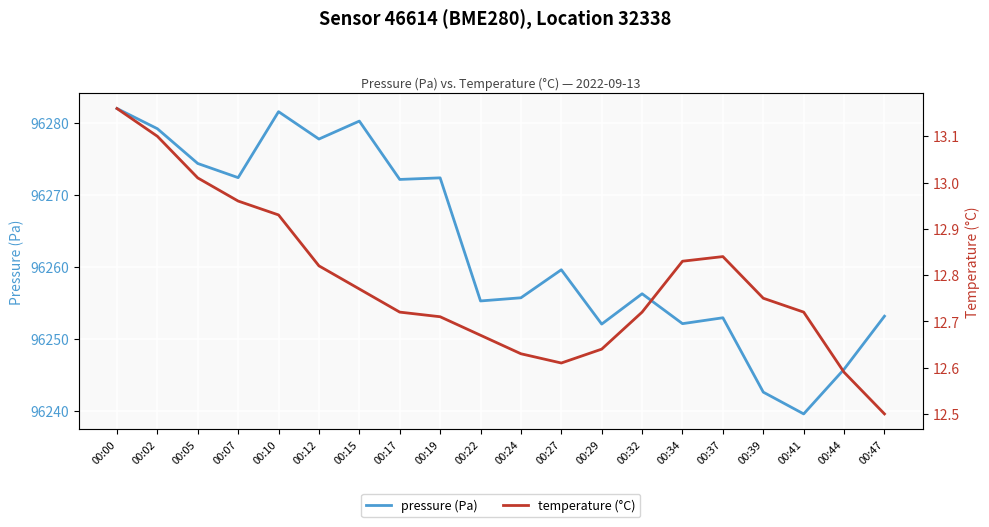

In temperature (°C), how many points are lower than both neighbors (excluding endpoints)?

1